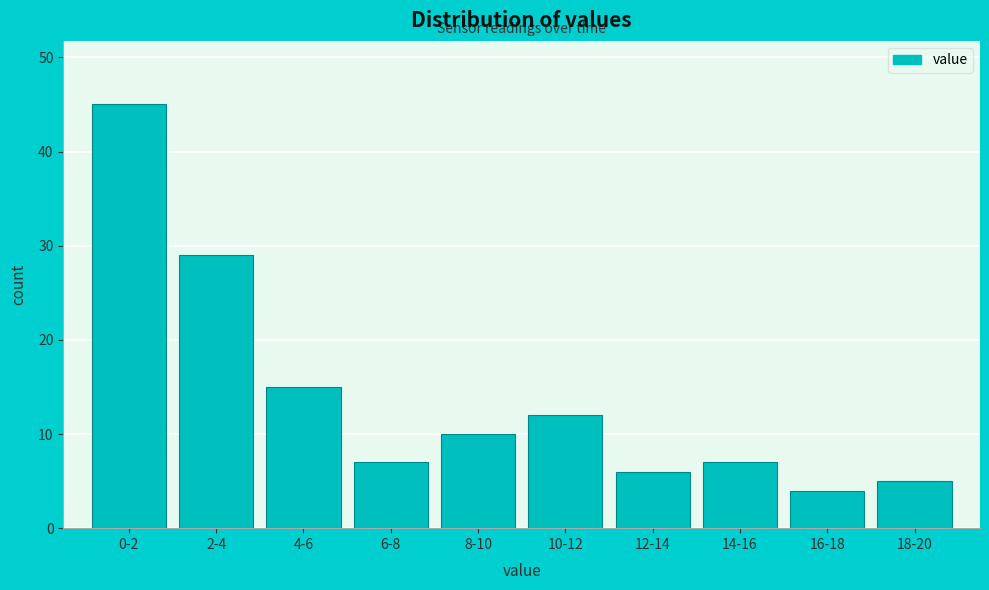

Reading left to right, extract all data points from this chart.

45	29	15	7	10	12	6	7	4	5